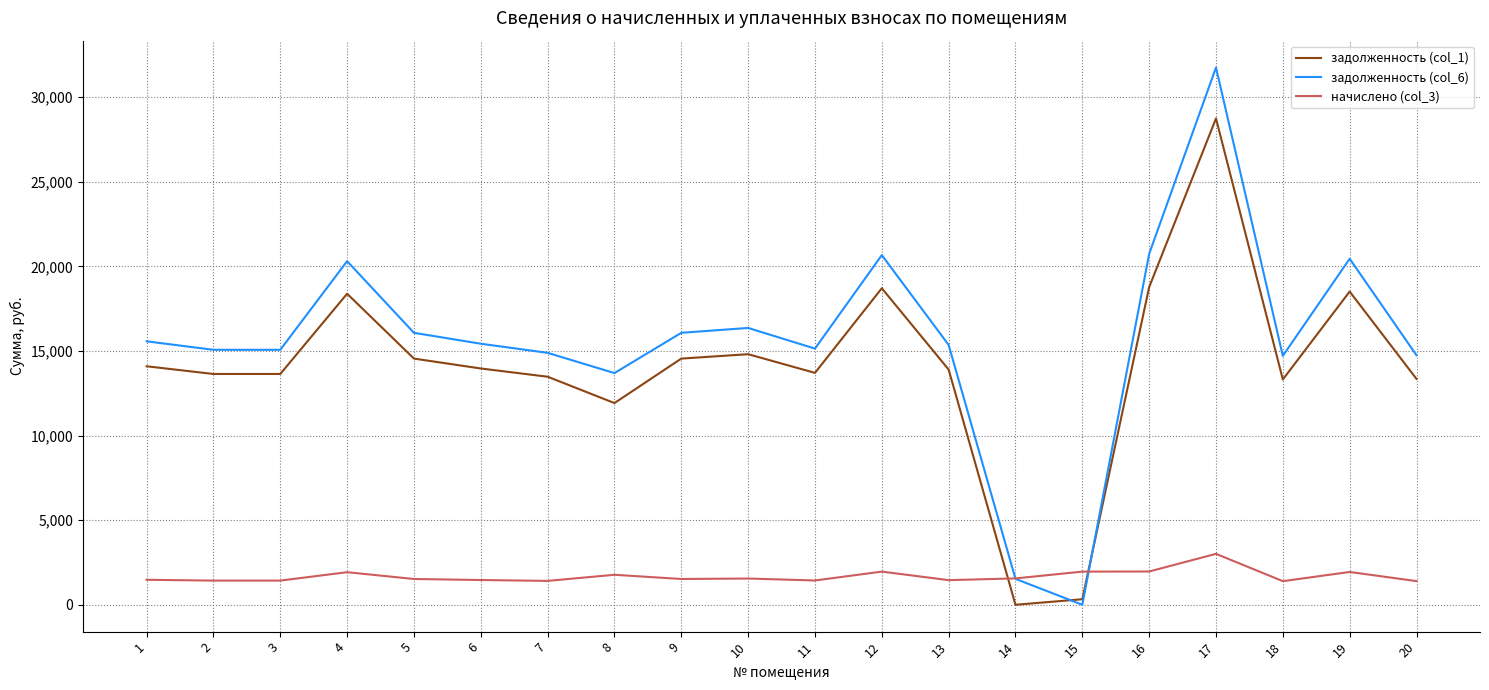

What is the difference between the highest and lowest values at 12?

18710.8